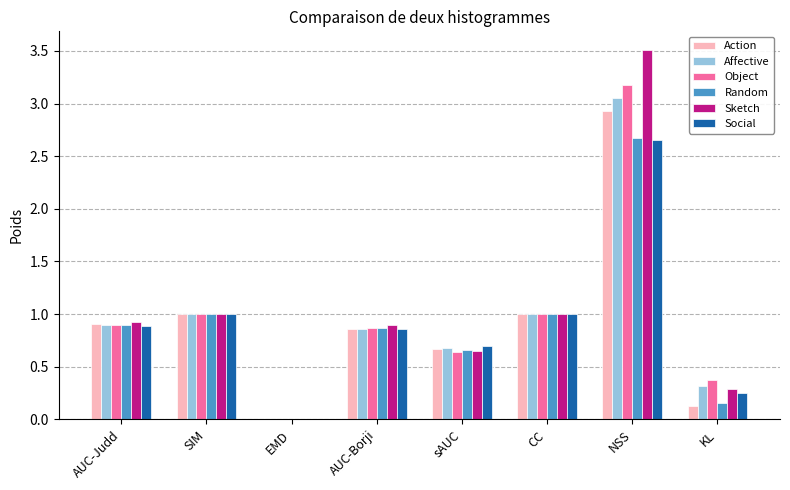

The Sketch series shows 1.0 at CC. True or false?

True